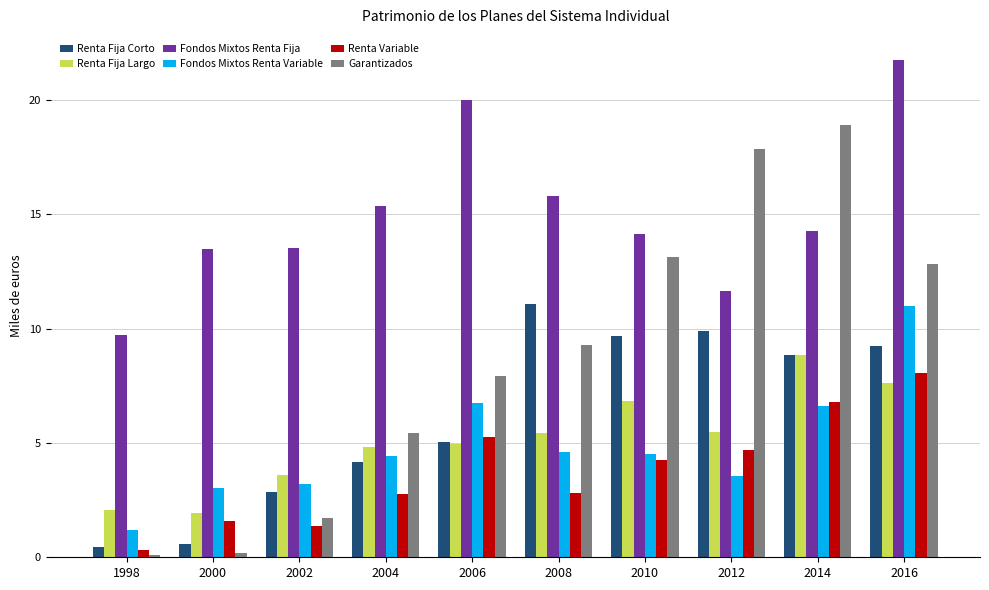

Is it true that Fondos Mixtos Renta Variable equals 1182724 at 1998?

True